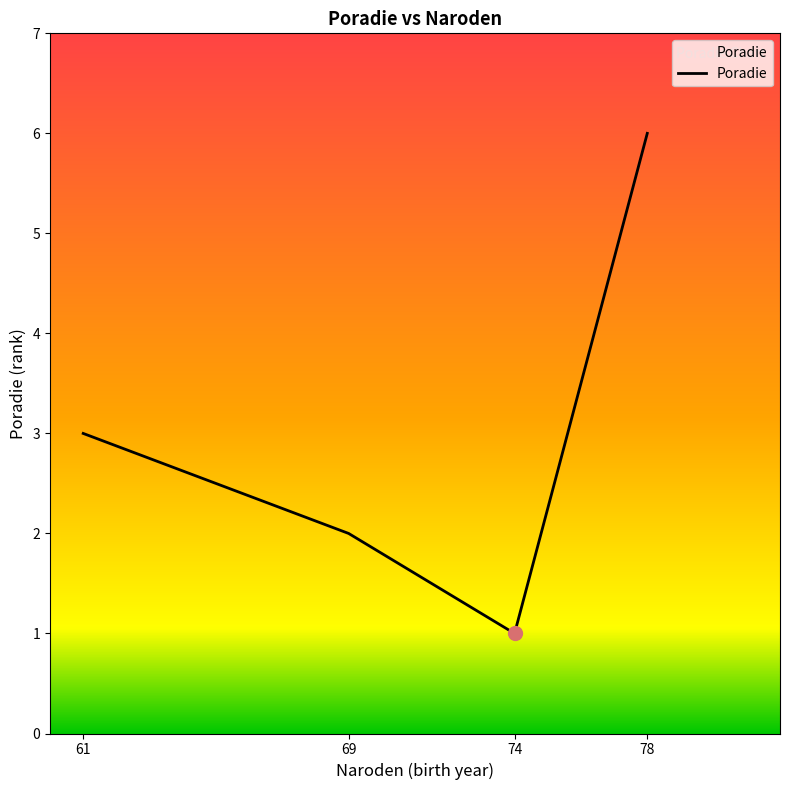

How many categories are shown in the chart?

4